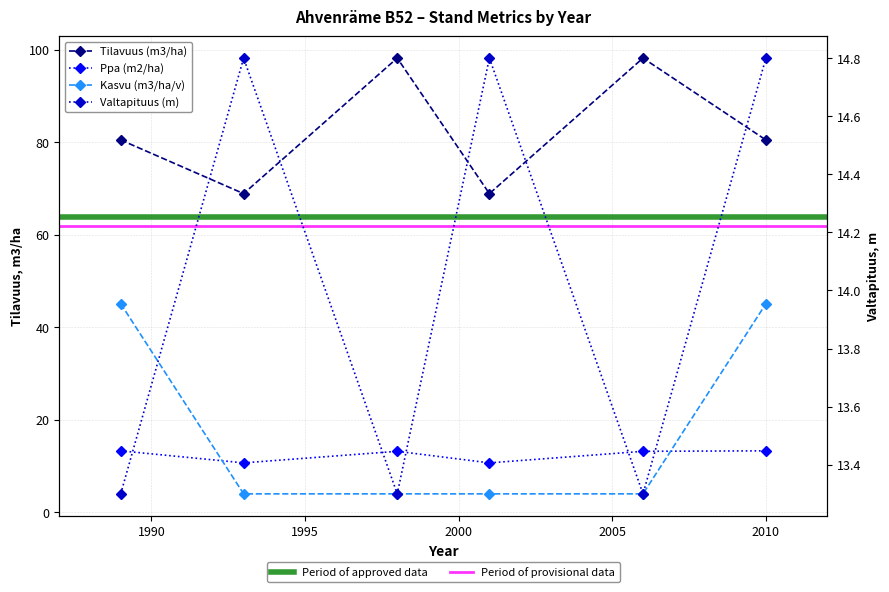

Reading left to right, transcribe all the data shown in this chart.

Tilavuus: 1989=80.5	1993=68.9	1998=98.2	2001=68.9	2006=98.2	2010=80.5
Valtapituus: 1989=13.3	1993=14.8	1998=13.3	2001=14.8	2006=13.3	2010=14.8
Ppa: 1989=13.3	1993=10.7	1998=13.2	2001=10.7	2006=13.2	2010=13.3
Kasvu: 1989=45.1	1993=4.0	1998=4.0	2001=4.0	2006=4.0	2010=45.1